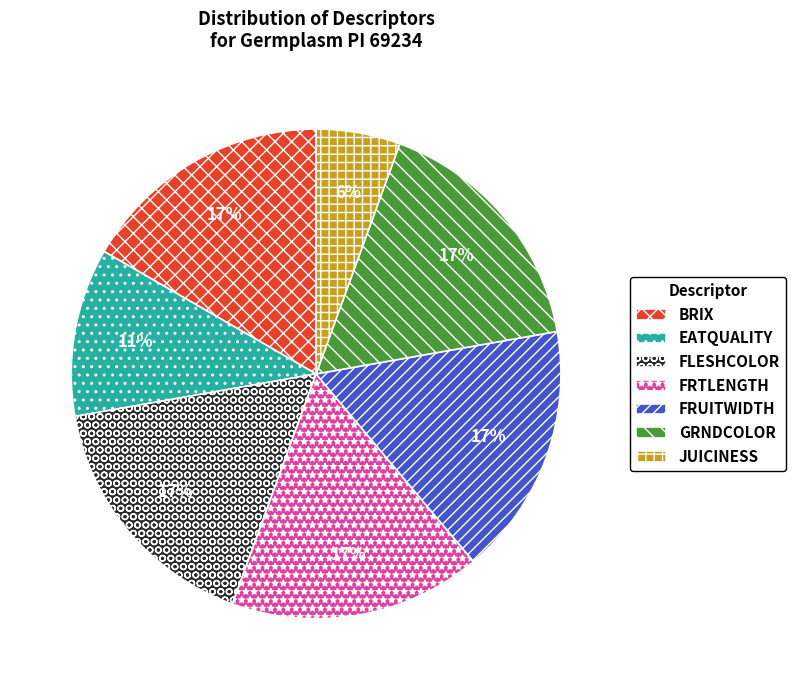

Do FRTLENGTH and JUICINESS together represent more than half of the pie?

No